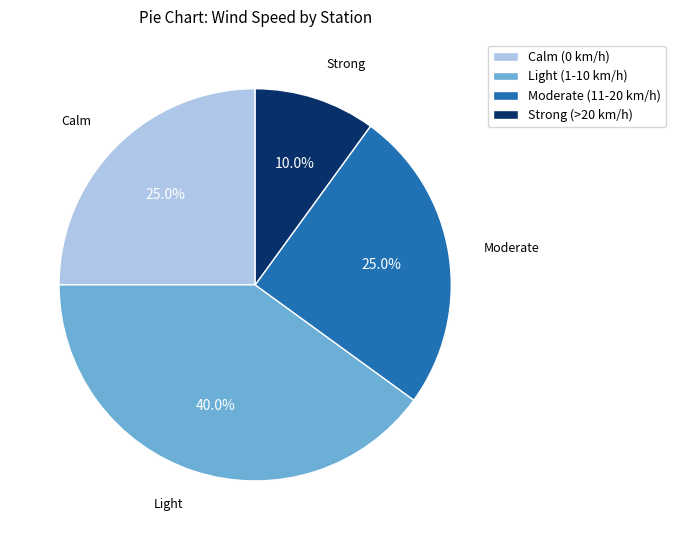

Which slice is the largest?

Light (1-10 km/h)